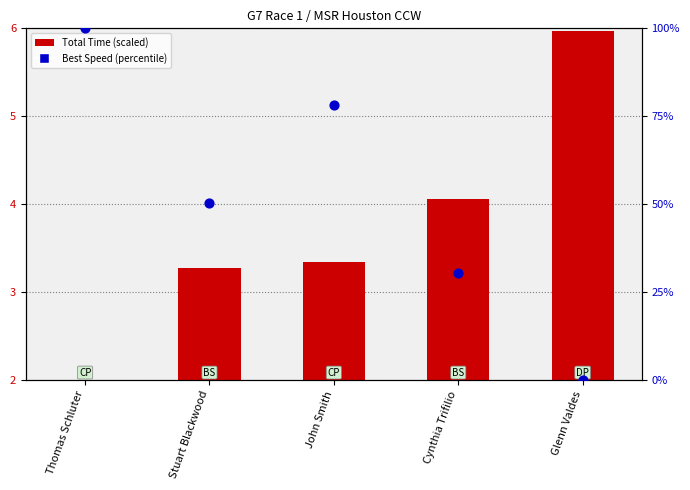

Which series has the largest total across all categories?

Best Speed (percentile)